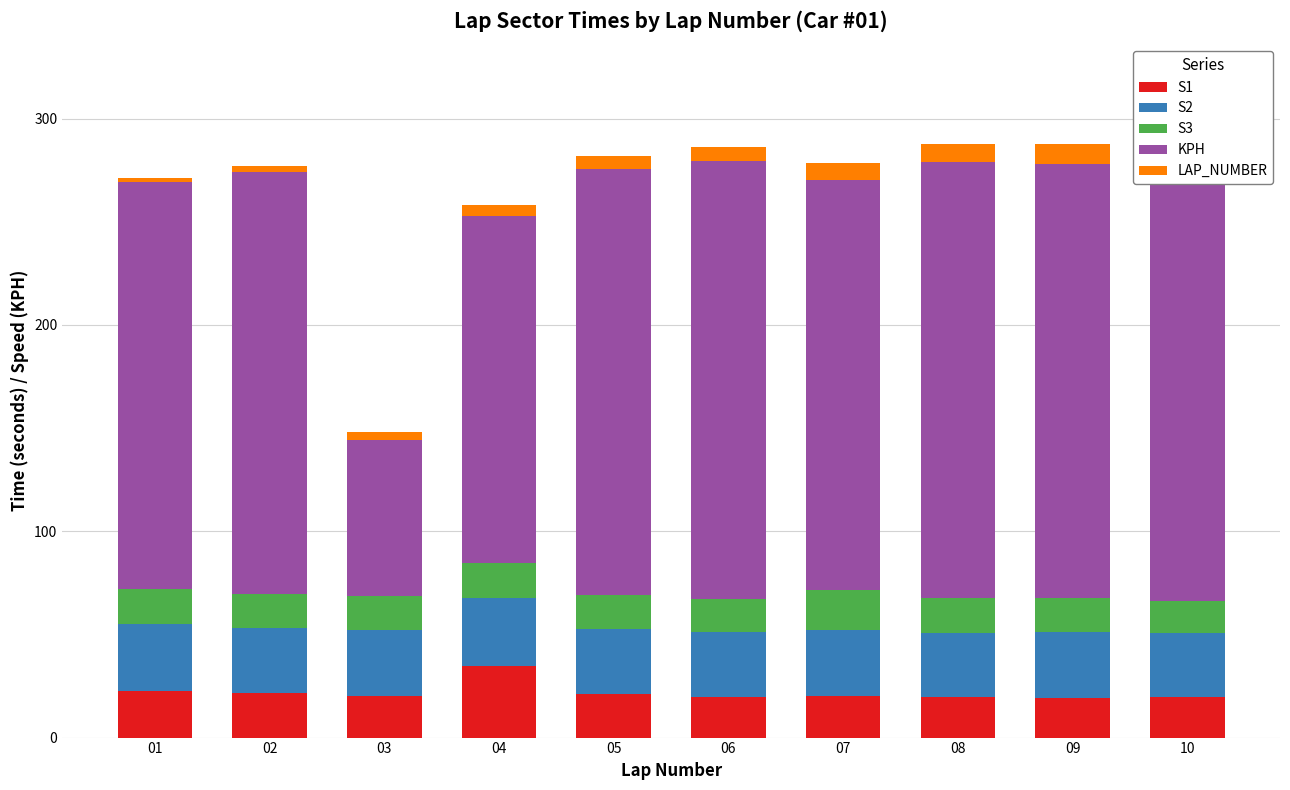

What is the average value of the KPH series?

189.9